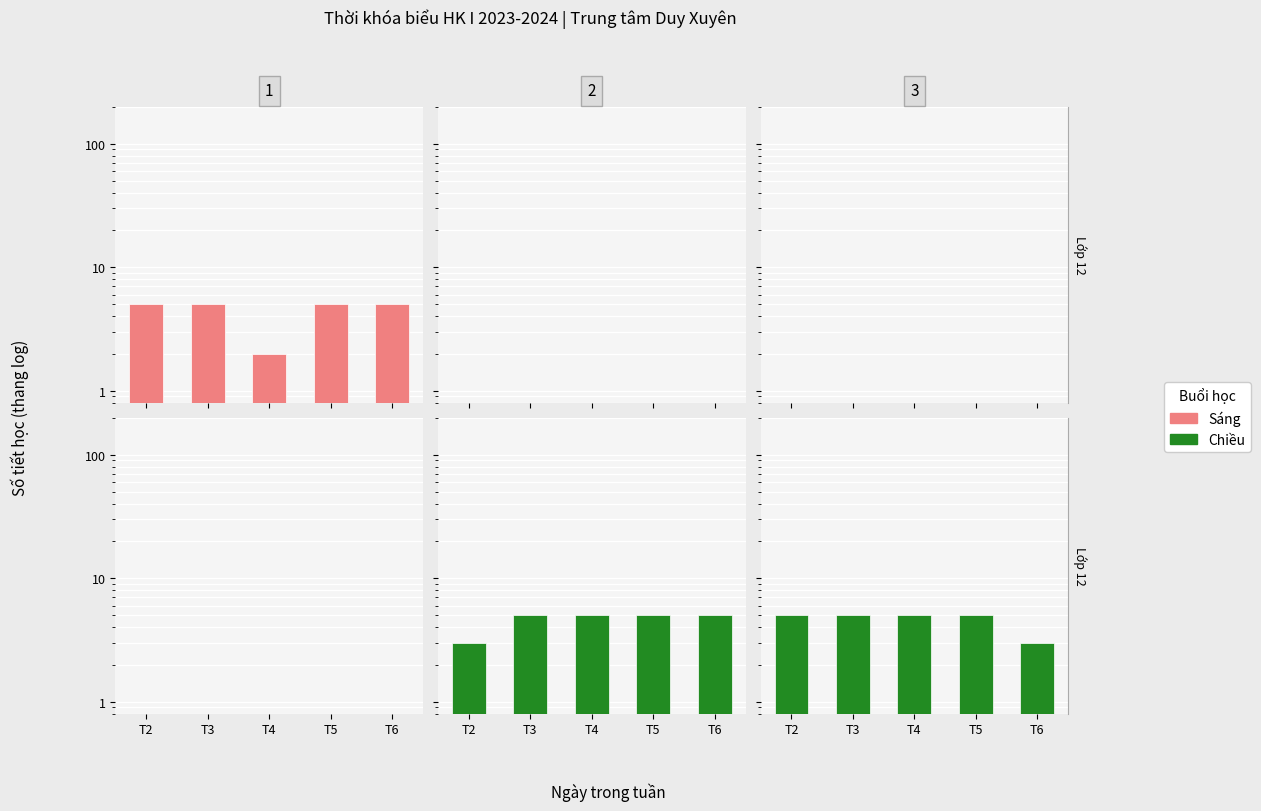

Which series changed the most between T3 and T6?

Chiều